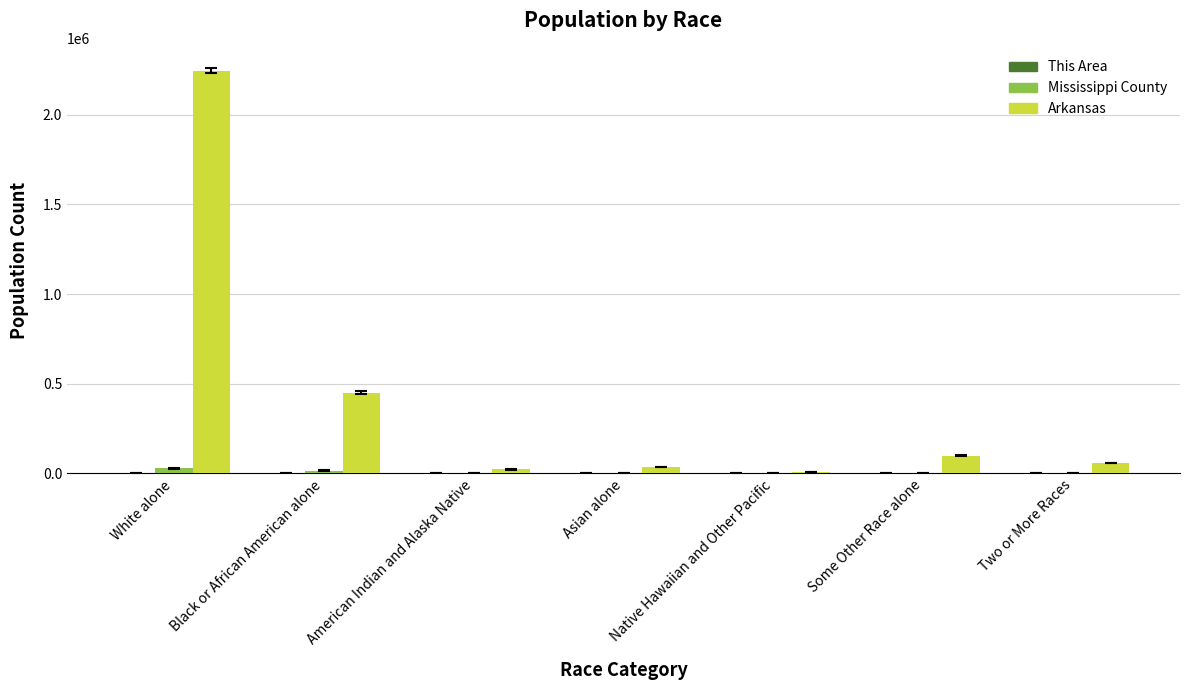

Read the Arkansas value at American Indian and Alaska Native.

22248